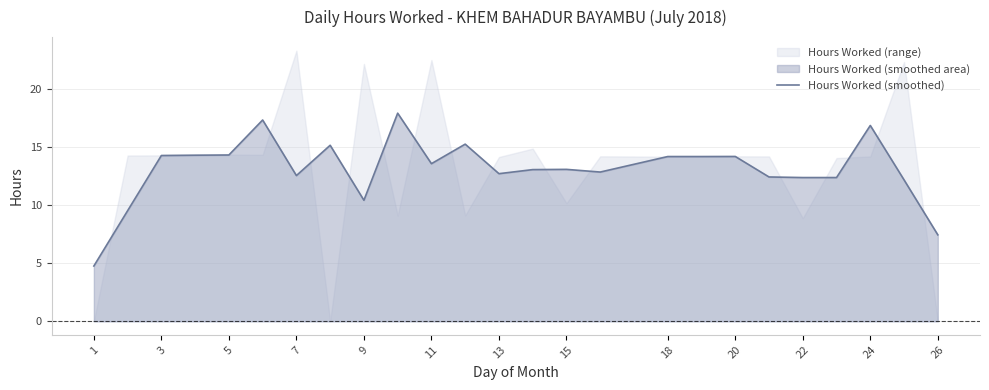

How many data points are above 13?

14